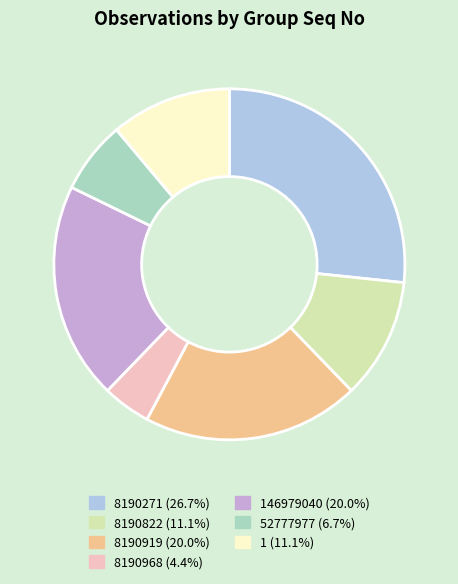

Is there a majority slice in this chart?

No